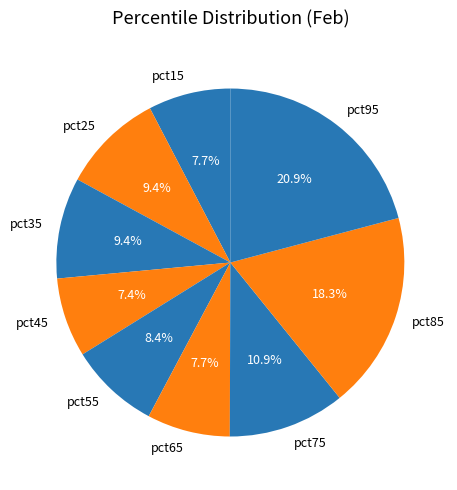

How many slices are in this pie chart?

9